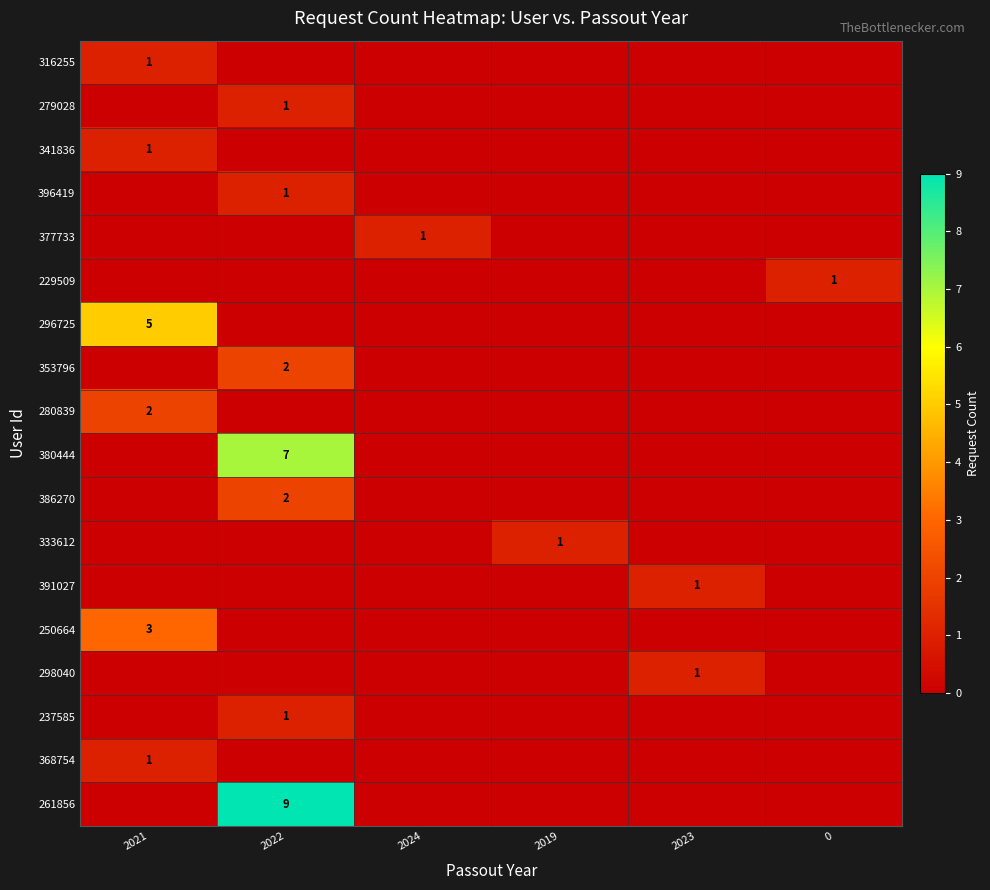

Is it true that 386270 equals 0 at 2021?

True